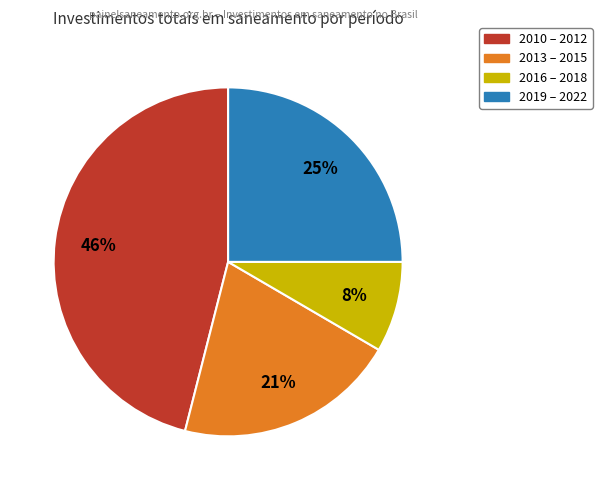

Is there a majority slice in this chart?

No